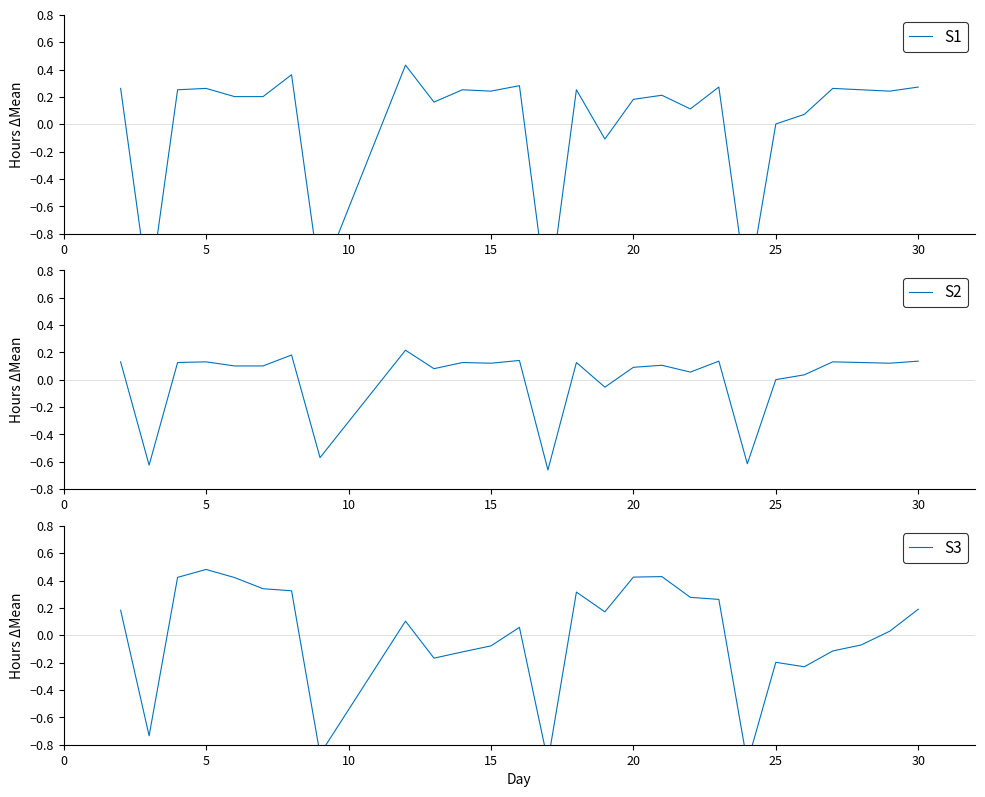

Rank the series at 20 from lowest to highest value.

Work Hours (S2), Work Hours, Work Hours (S3)